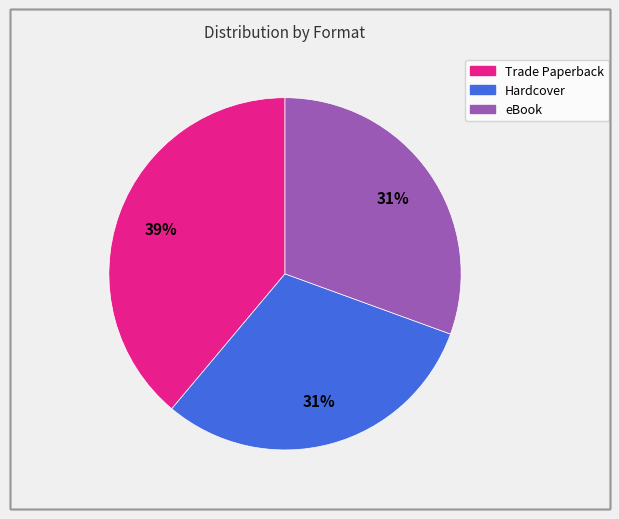

Is eBook the majority of the pie?

No